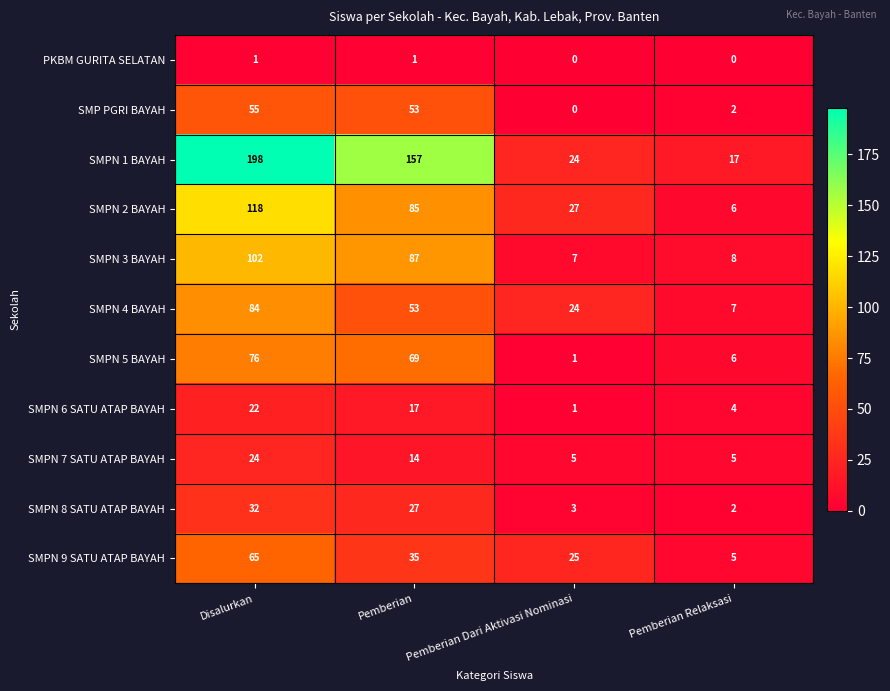

Count the SMPN 7 SATU ATAP BAYAH values in the range 5 to 24.

4